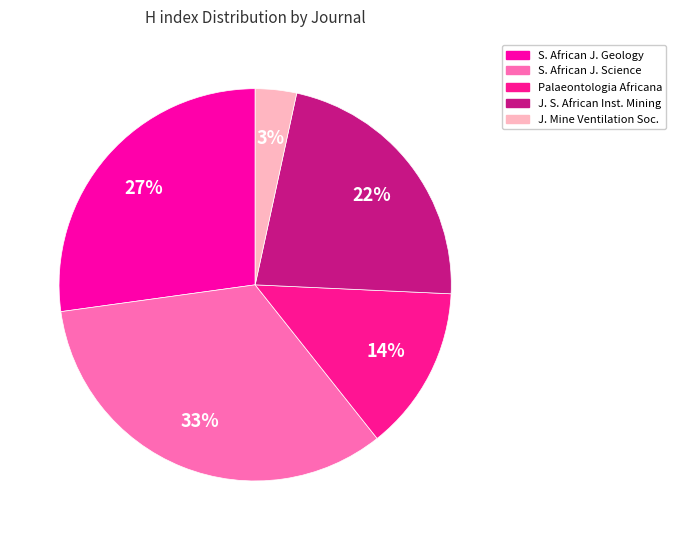

How many segments does this pie chart have?

5